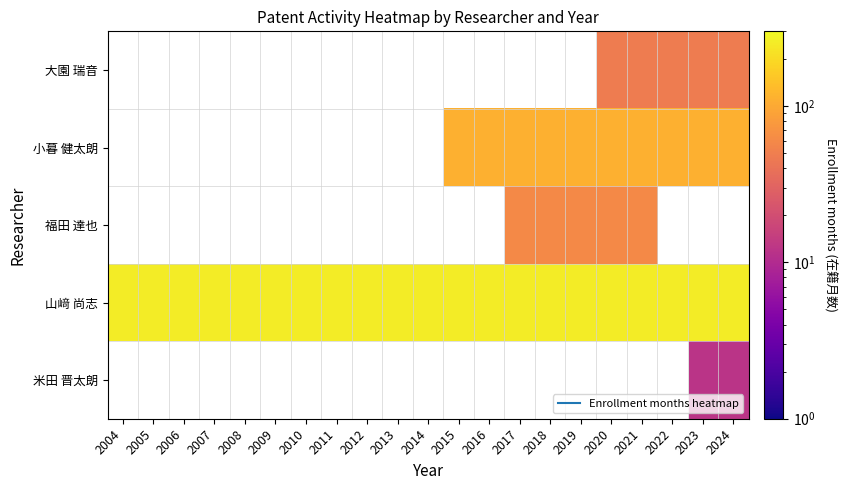

What is the minimum value shown in the chart?

12.0